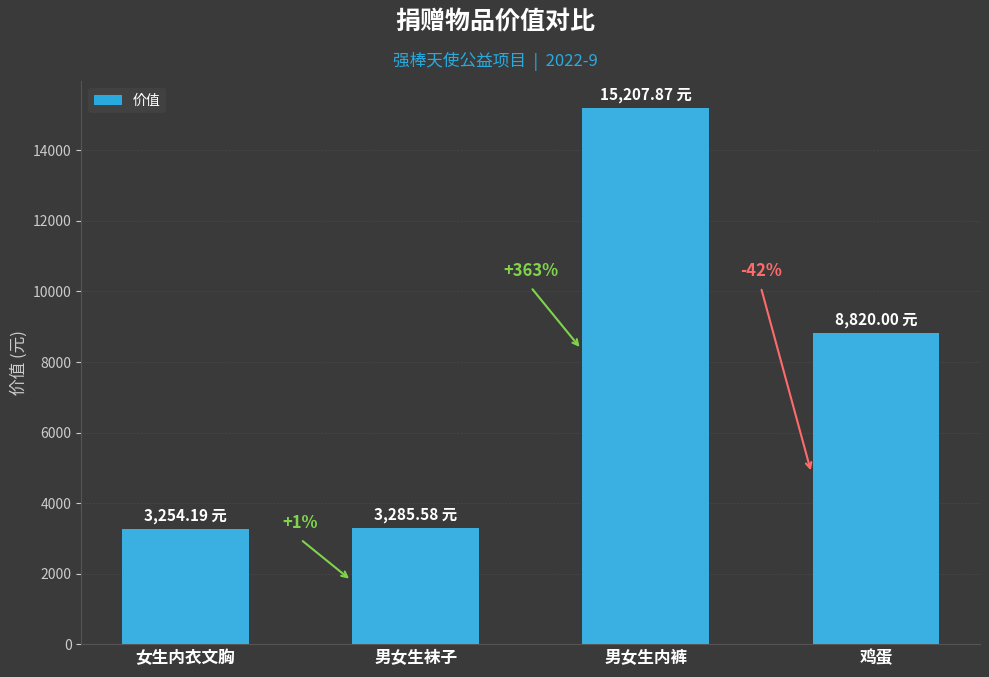

Are the bars horizontal?

No